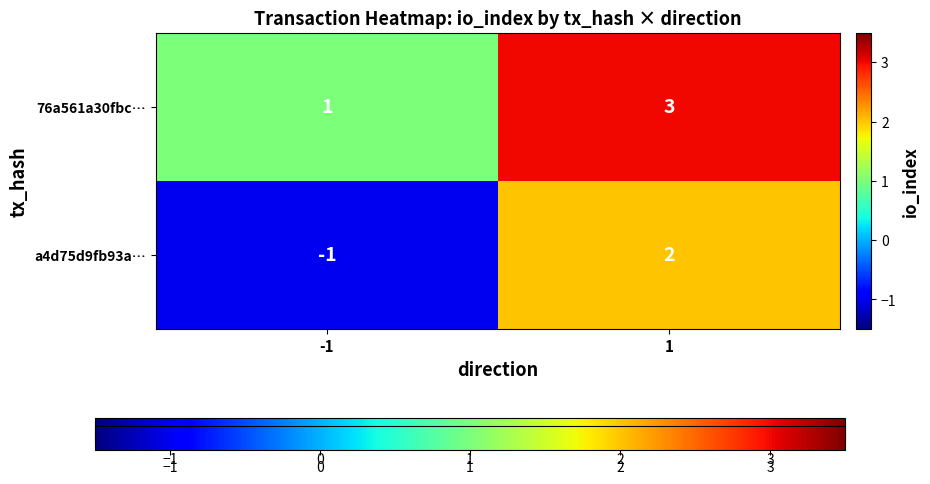

Which series has the largest range (max minus min)?

a4d75d9fb93a…